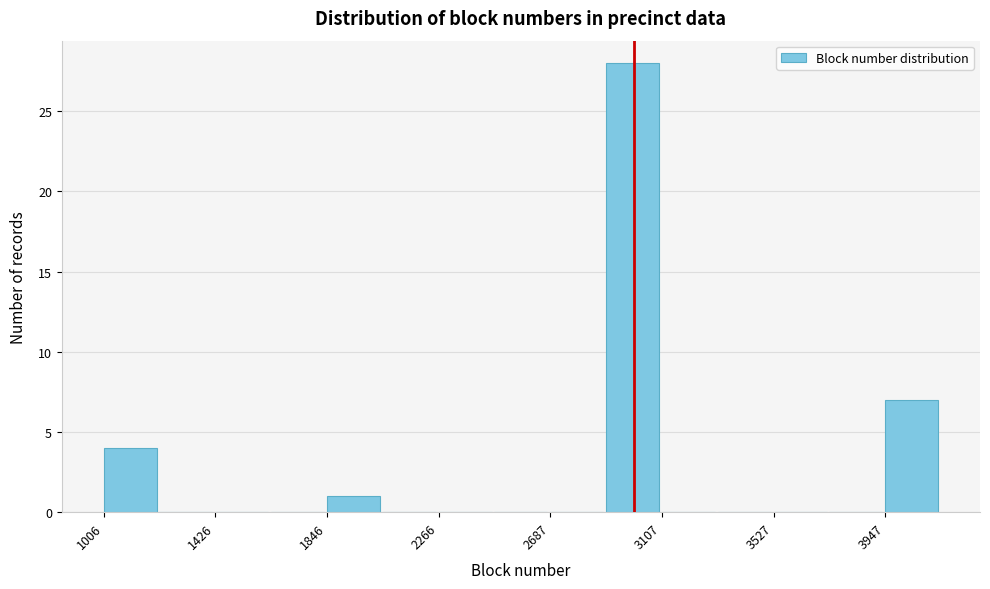

What is the height of the bar covering 3950 to 4150 on the x-axis? Neither the bar edges nor the heights are printed on the chart, so give them approximately, as read against the axes.

7